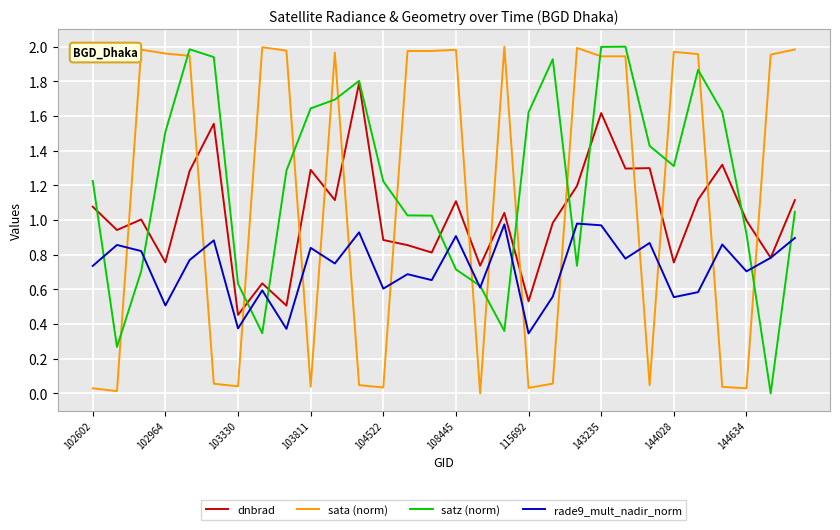

Rank the series by their average value, from highest to lowest.

satz (norm), sata (norm), dnbrad, rade9_mult_nadir_norm